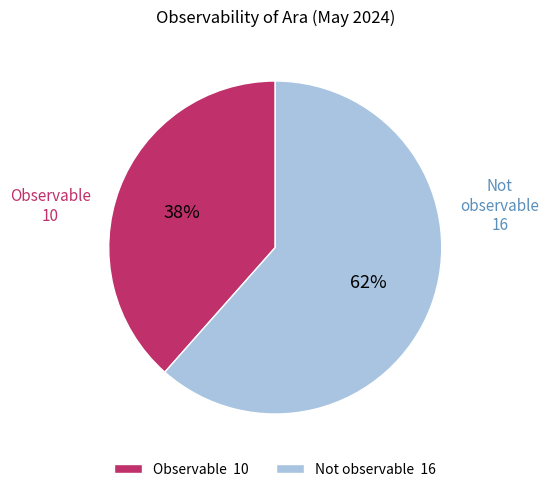

Rank the categories by value from highest to lowest.

Not observable, Observable